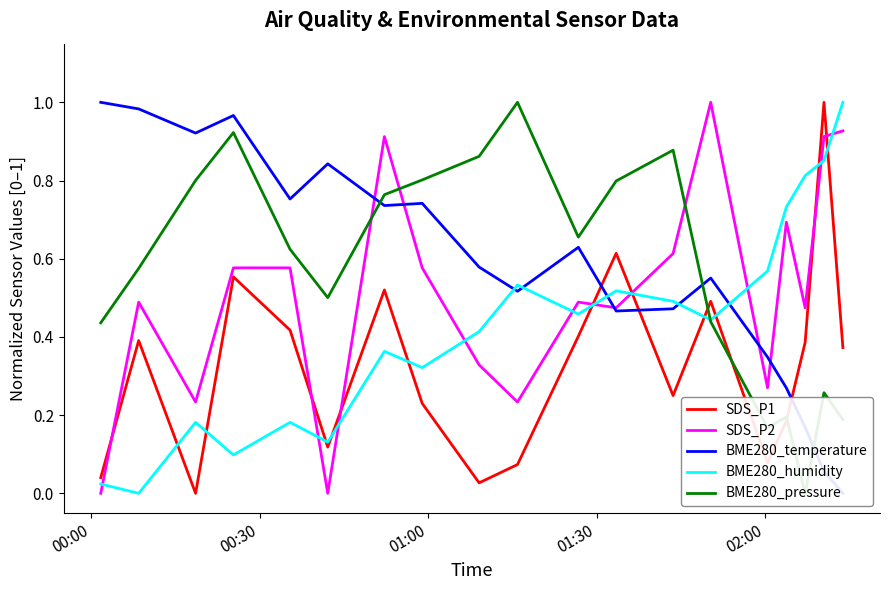

Which series ends up on top after the final intersection of BME280_humidity and SDS_P1?

BME280_humidity